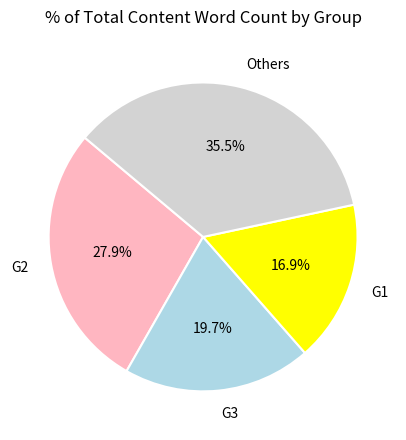

Rank the categories by value from lowest to highest.

G1, G3, G2, Others